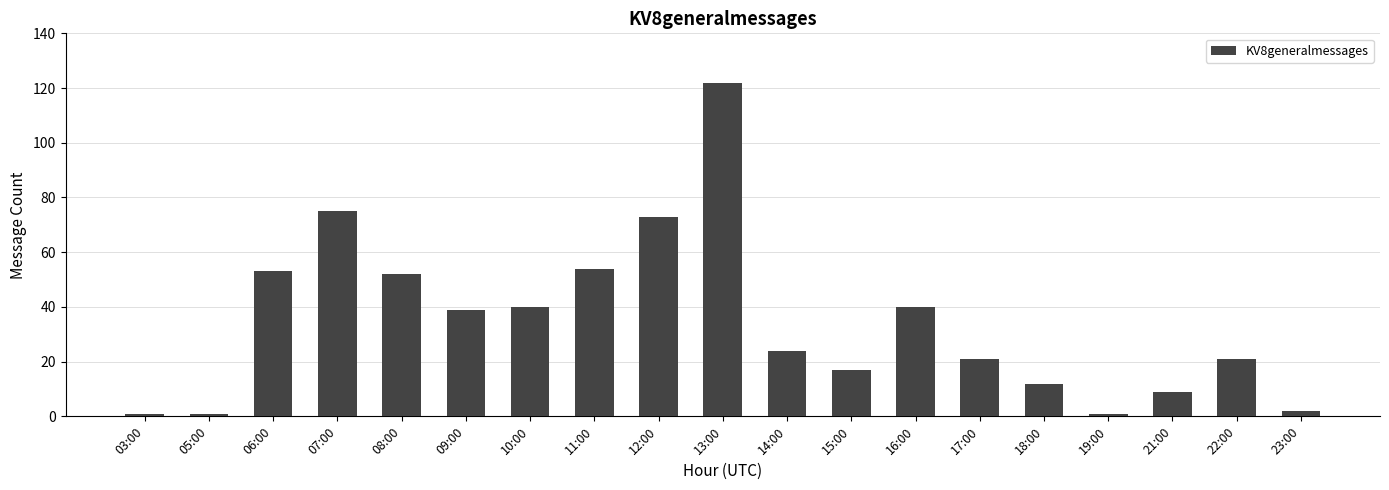

The value at 06:00 is 76. True or false?

False